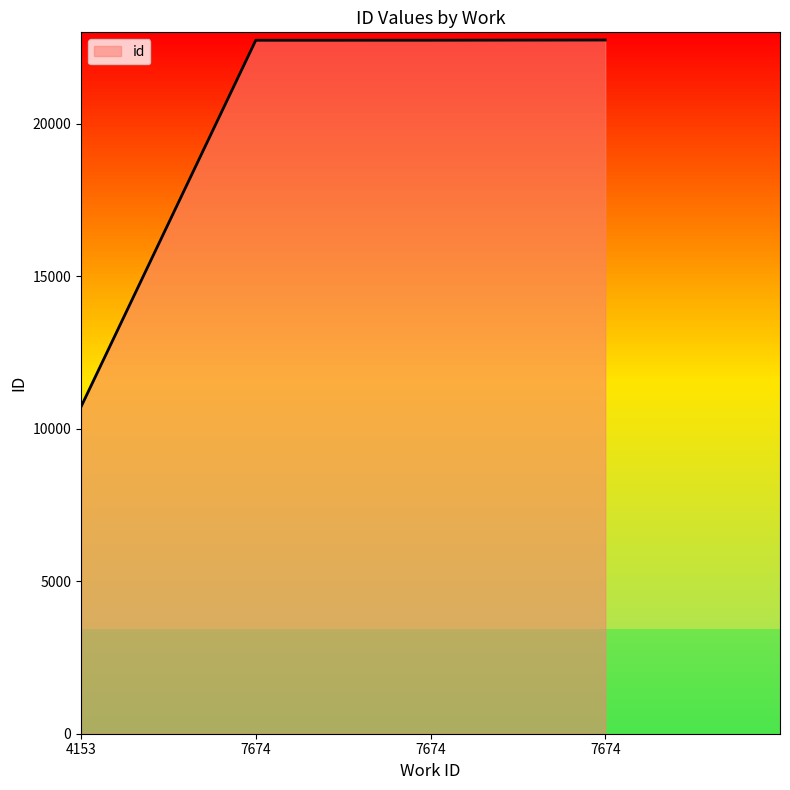

Does the chart display data point markers on the line(s)?

No